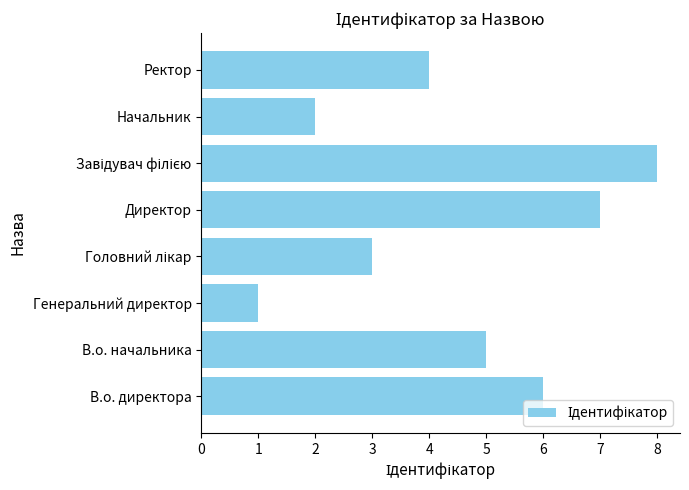

What is the difference between the maximum and minimum values?

7